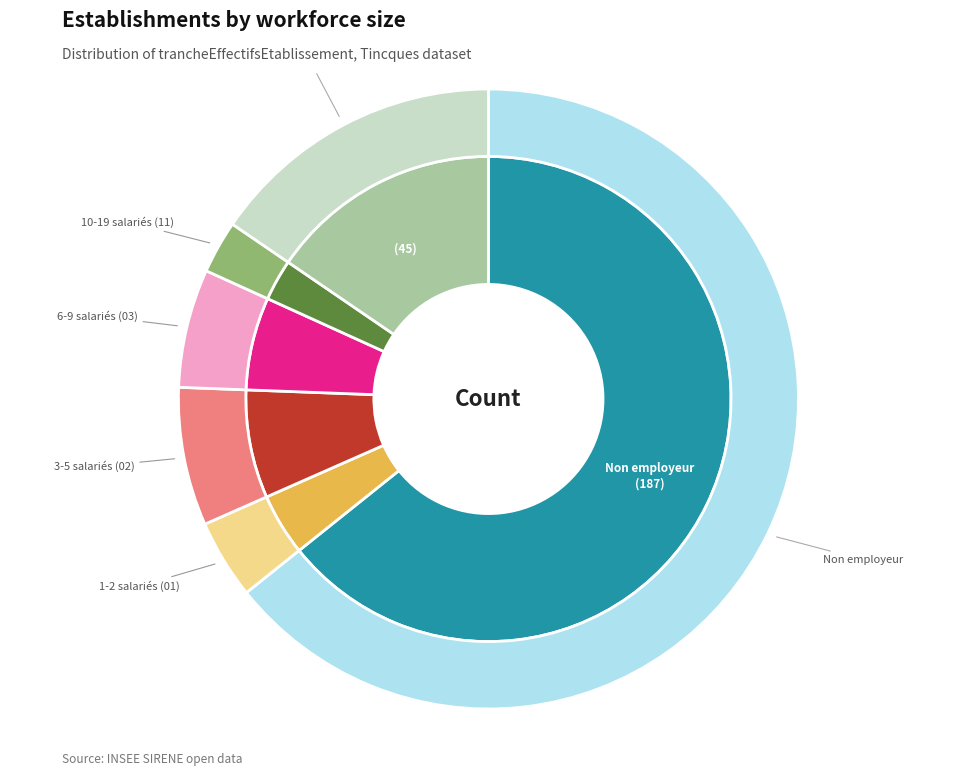

Which category has the smallest portion of the pie?

11